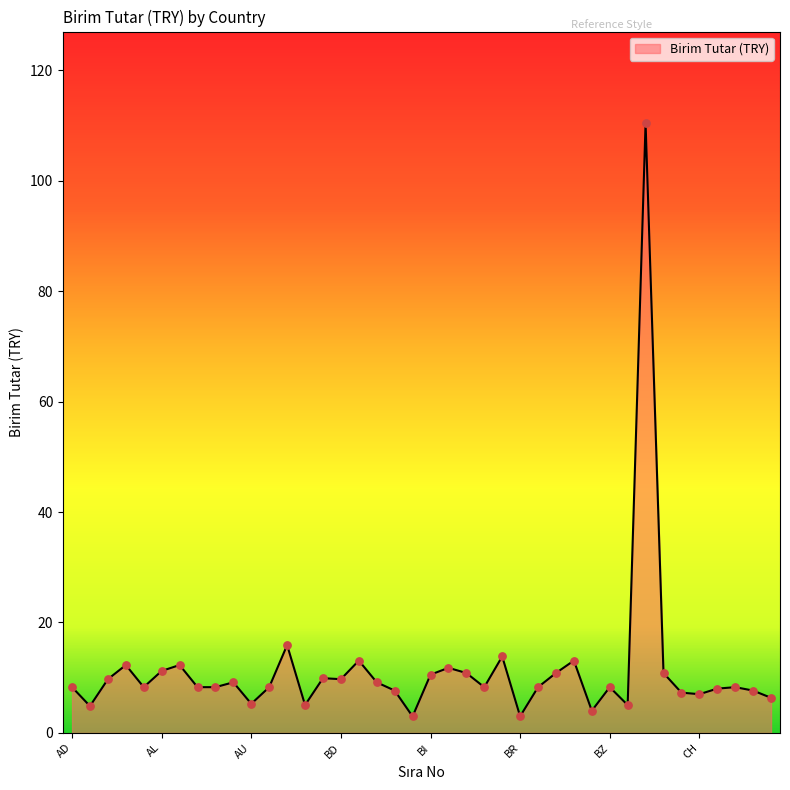

What is the smallest value displayed?

3.0